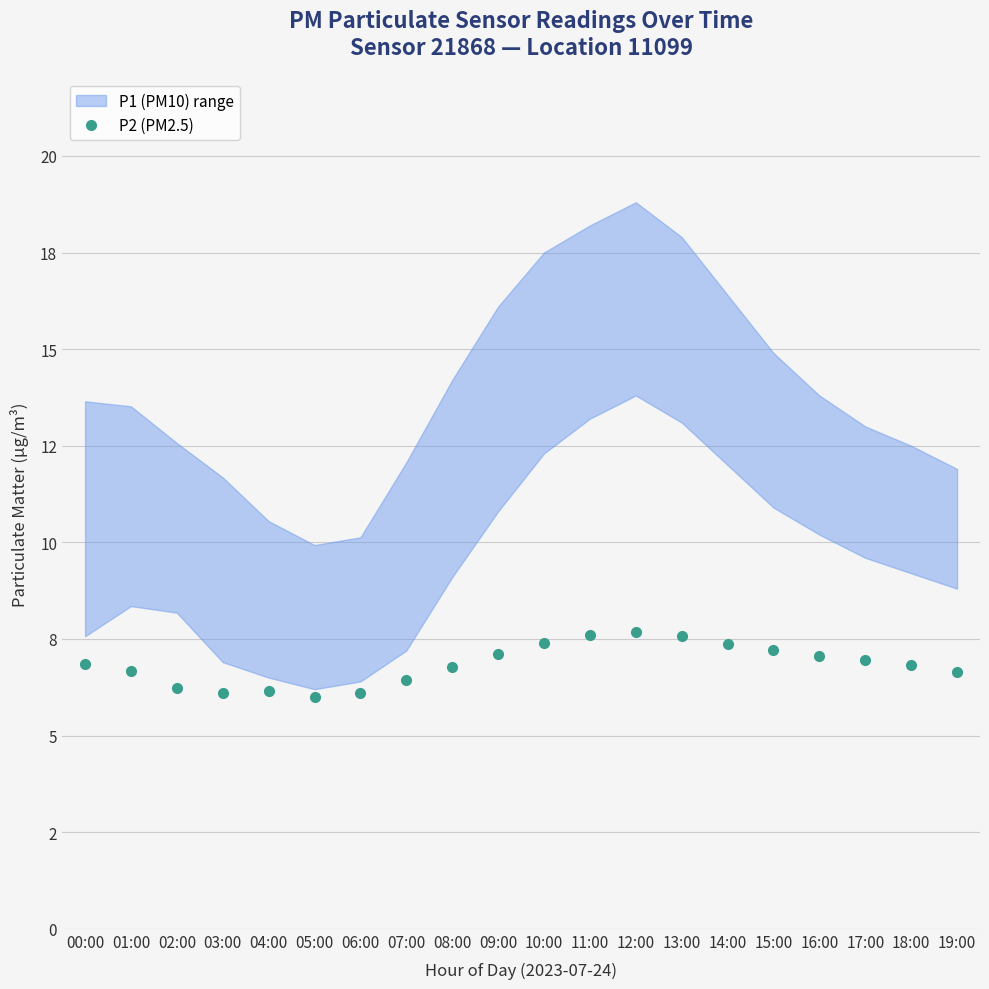

How many points are lower than both their immediate neighbors (excluding endpoints)?

2